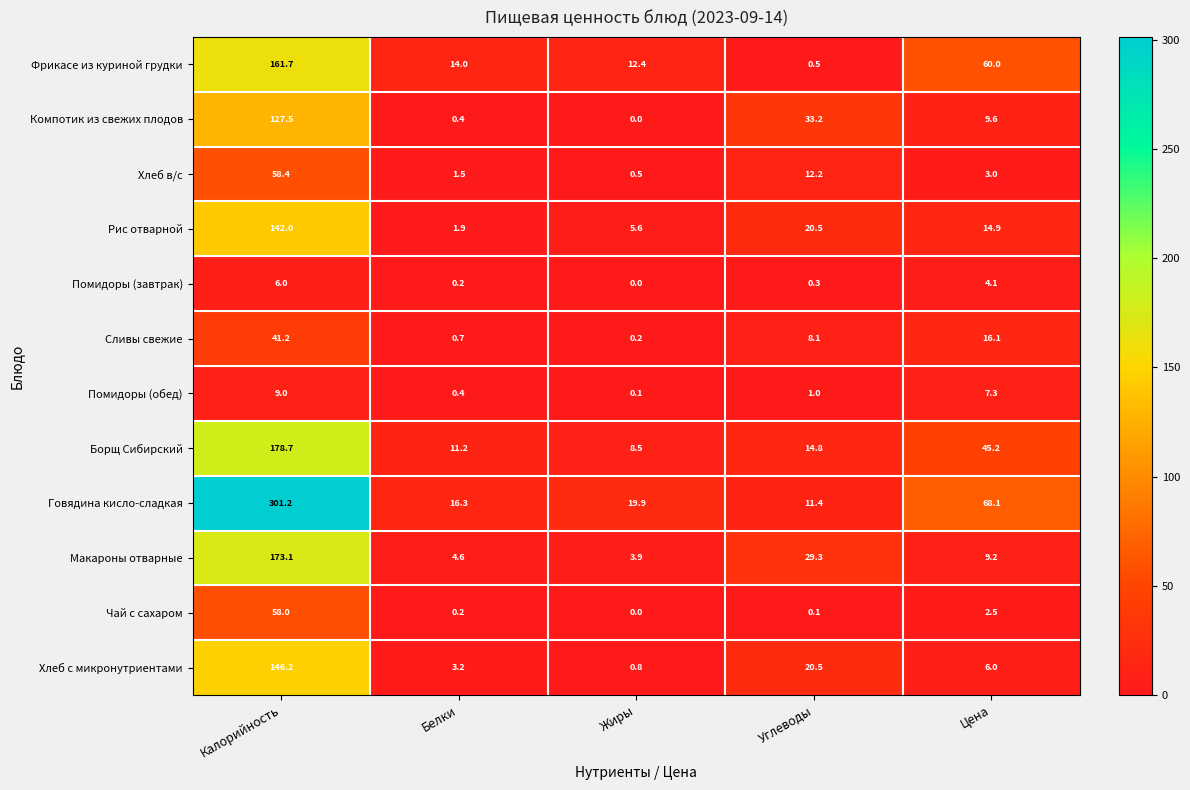

At how many categories does at least one series exceed 127?

1